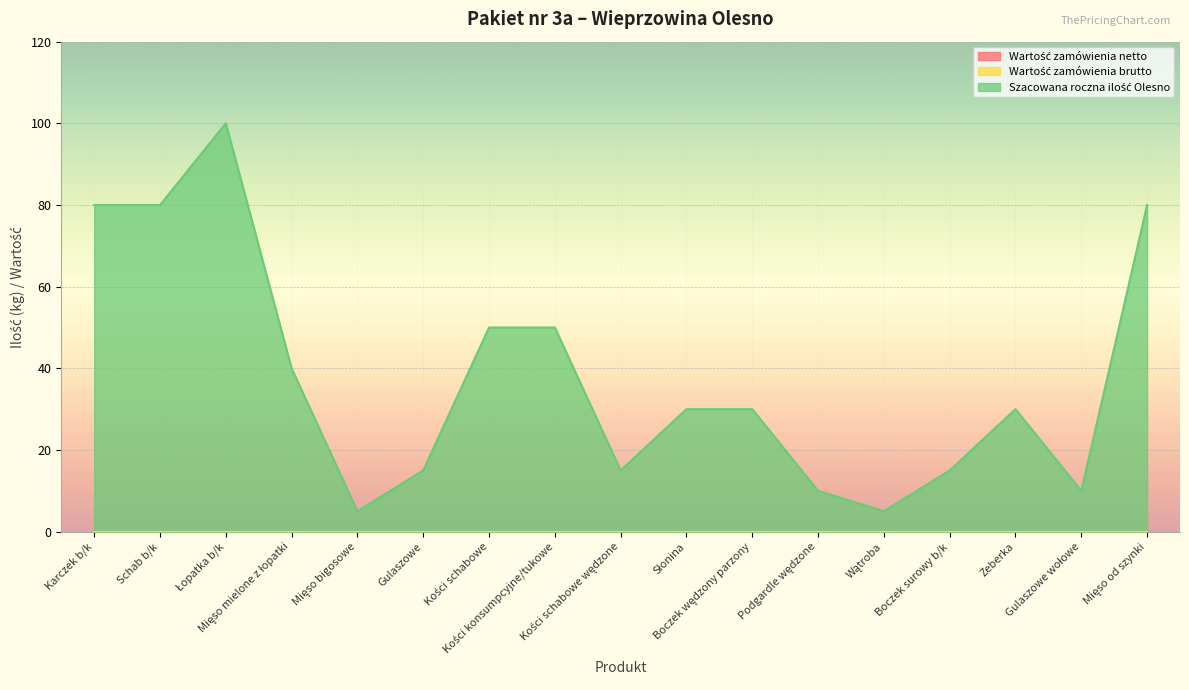

True or false: Szacowana roczna ilość Olesno and Wartość zamówienia brutto intersect in this chart.

False